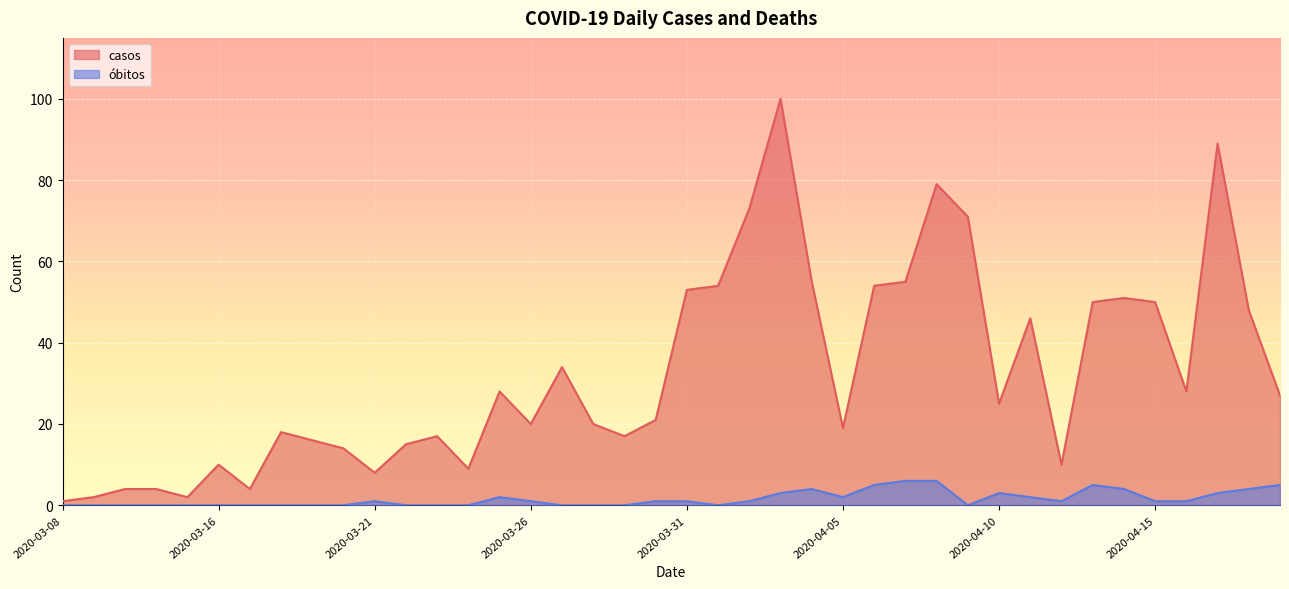

What is the difference between the casos values at 2020-03-23 and 2020-03-25?

11